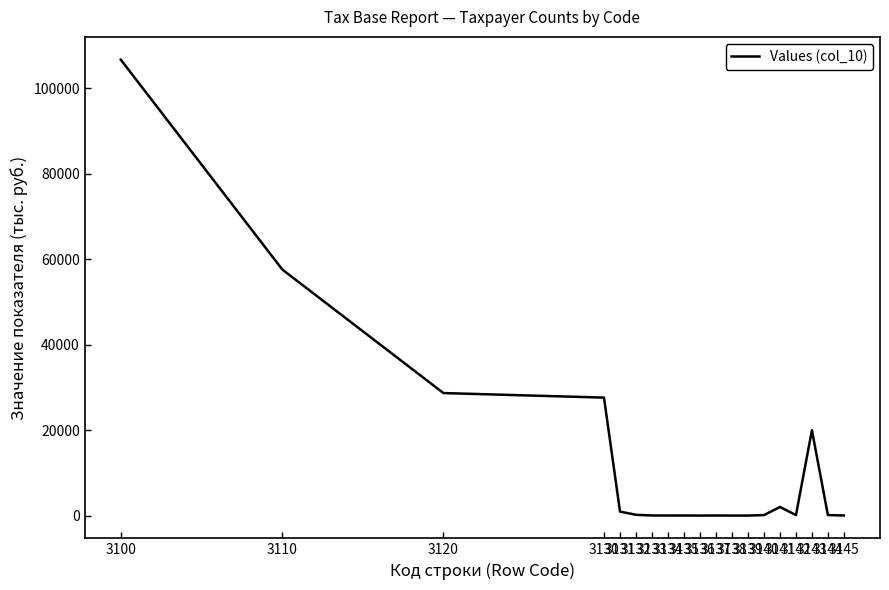

What is the greatest value displayed?

106698